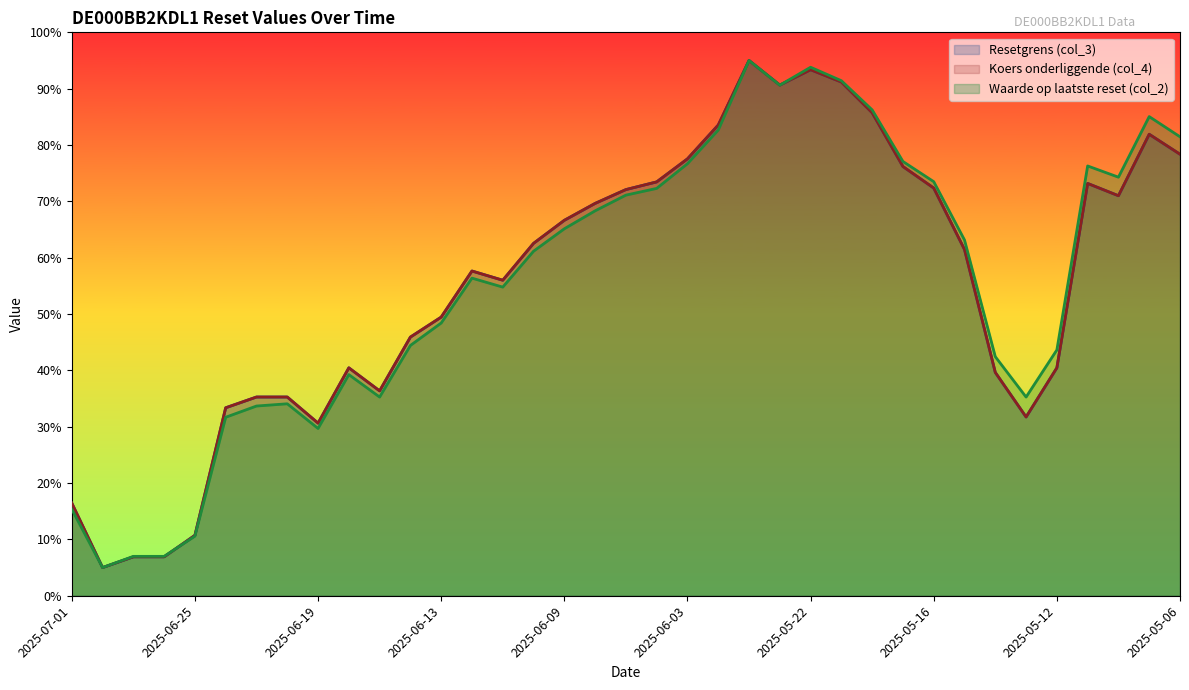

What are all the series names shown in the legend?

Resetgrens (col_3), Koers onderliggende (col_4), Waarde op laatste reset (col_2)